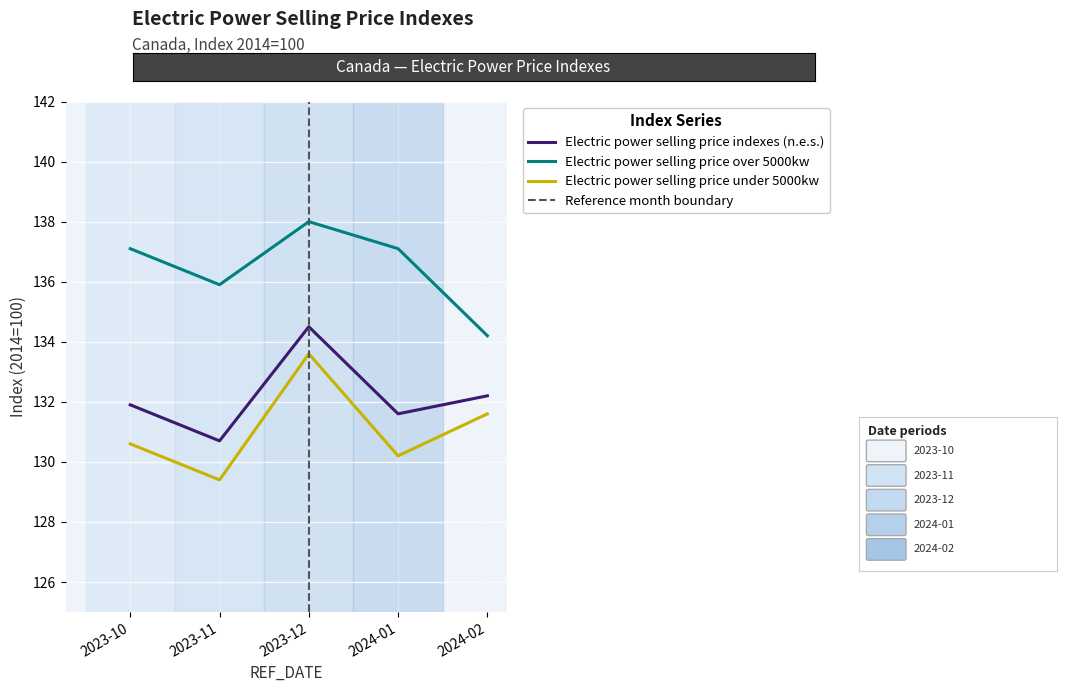

The Electric power selling price under 5000kw series shows 130.6 at 2023-10. True or false?

True